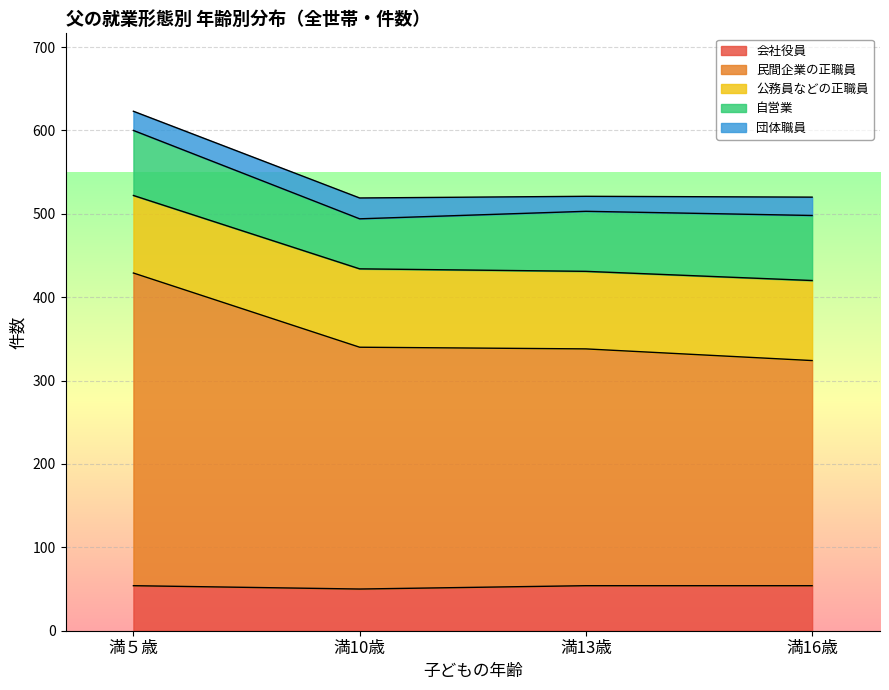

Which series has the widest spread of values?

民間企業の正職員